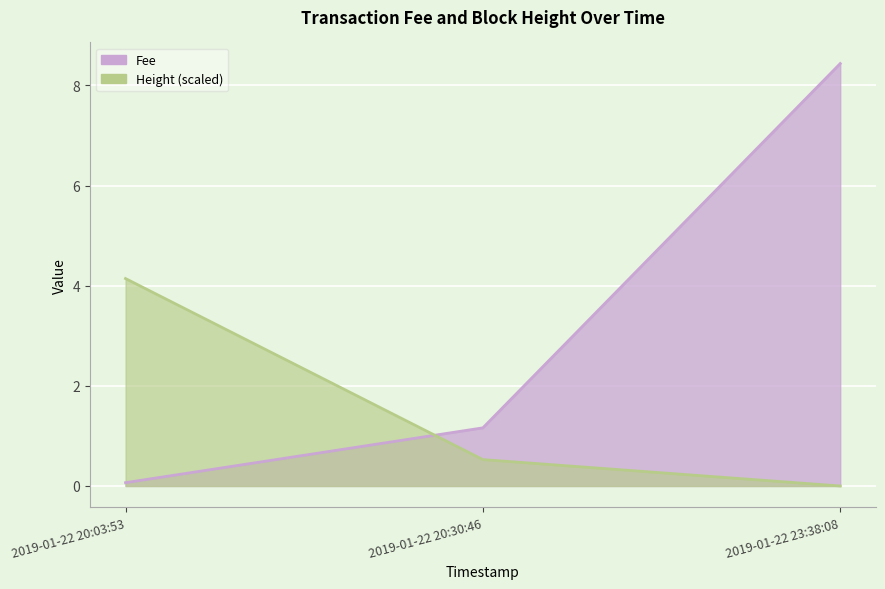

Rank the categories by Height value from lowest to highest.

2019-01-22 23:38:08, 2019-01-22 20:30:46, 2019-01-22 20:03:53